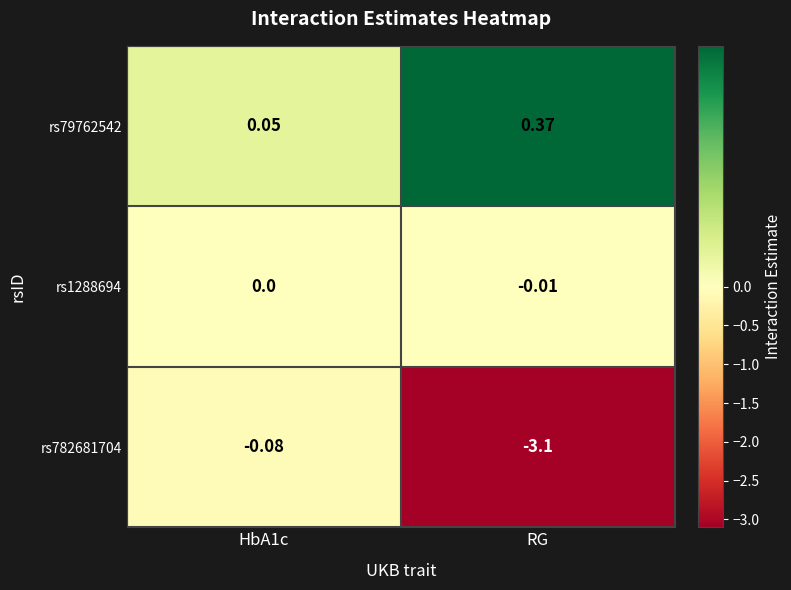

Which category has the lowest value in the rs1288694 series?

RG